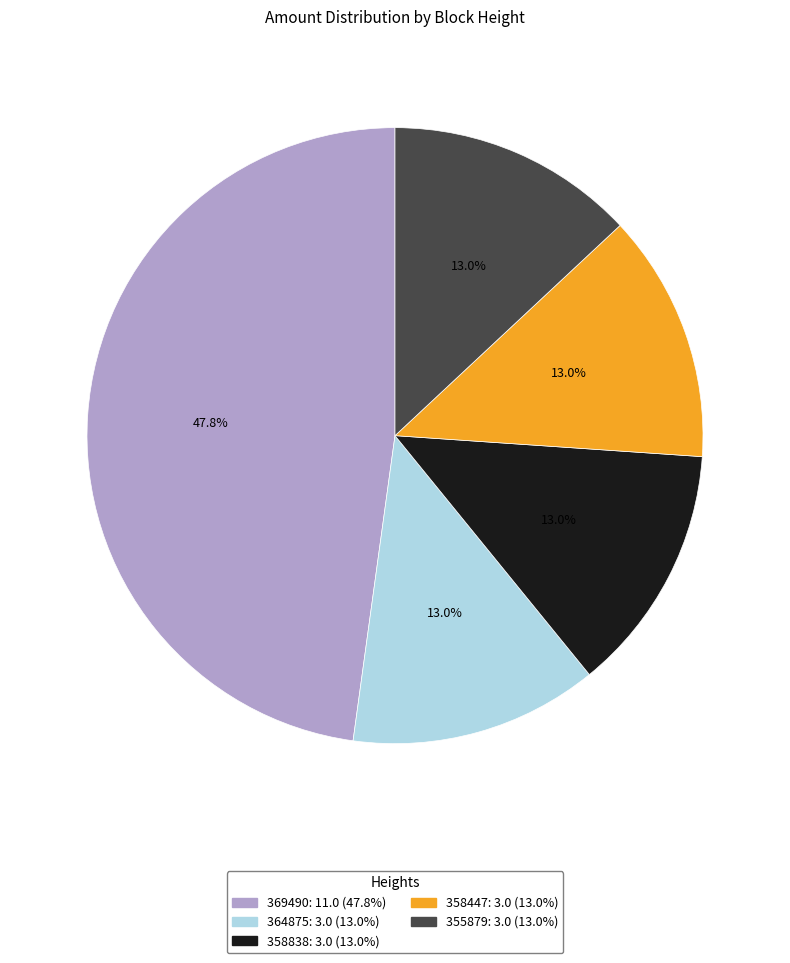

To the nearest percent, what is the combined percentage of 369490 and 355879?

61%